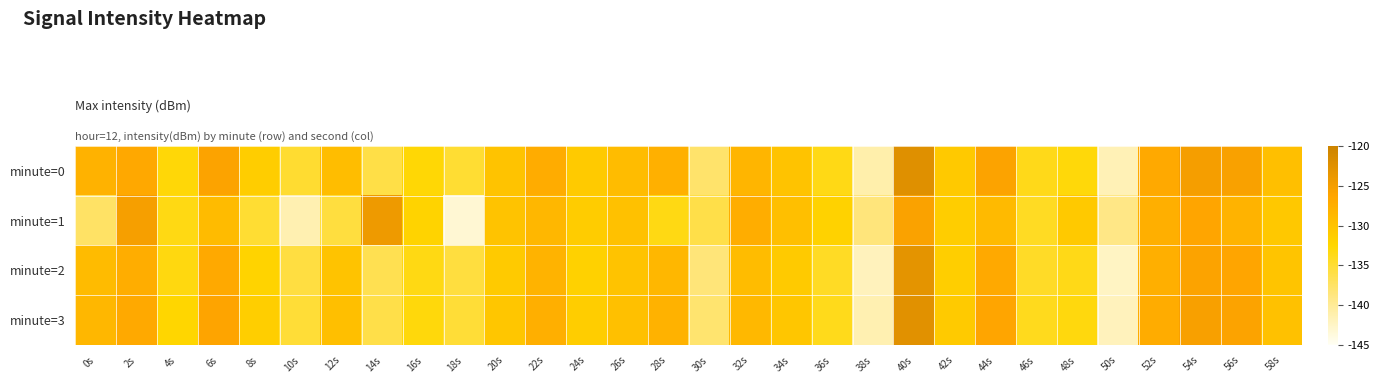

What is the total value across all series at 6s?

-508.1